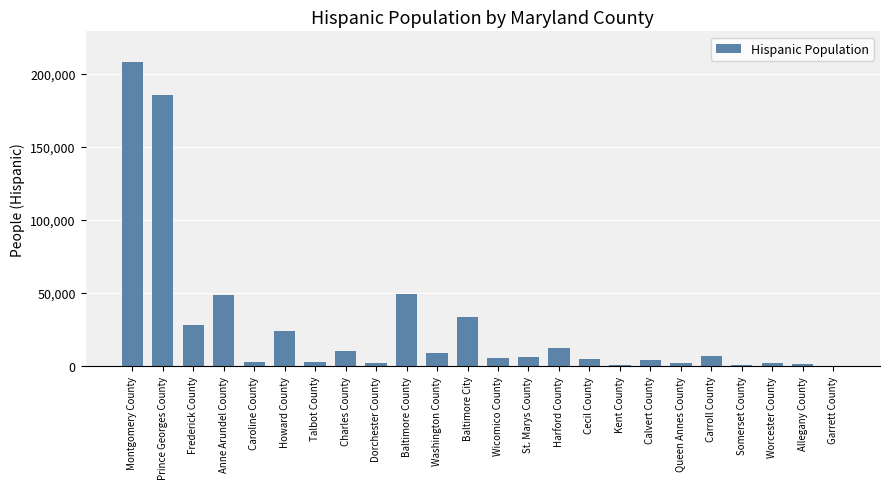

What is the sum of the values at Montgomery County and Anne Arundel County?

256854